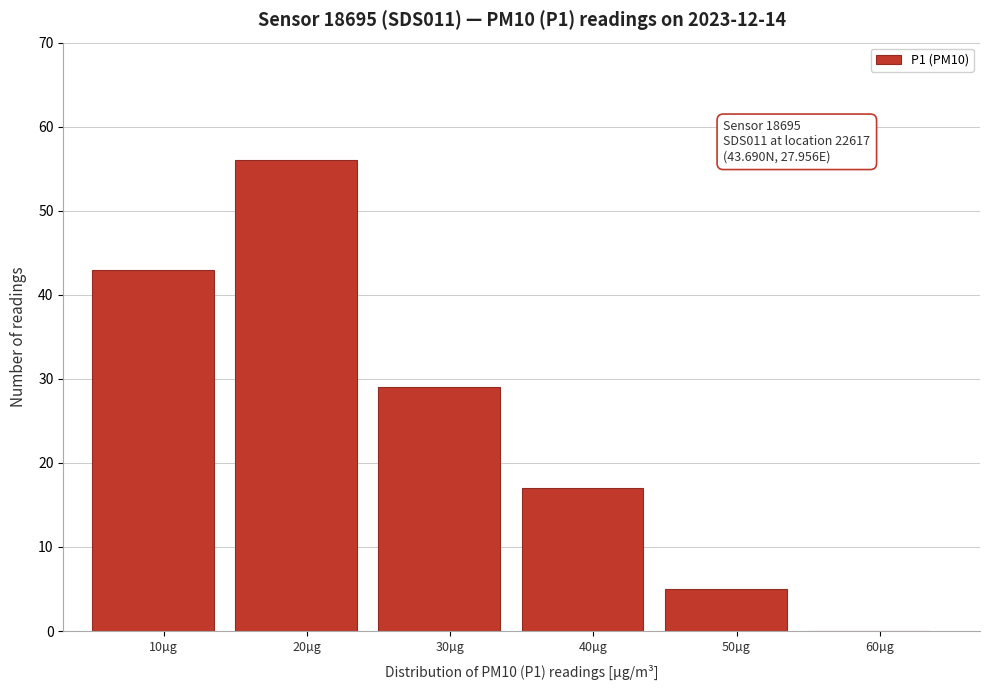

Reading left to right, list all the values displayed in this chart.

10µg=43	20µg=56	30µg=29	40µg=17	50µg=5	60µg=0